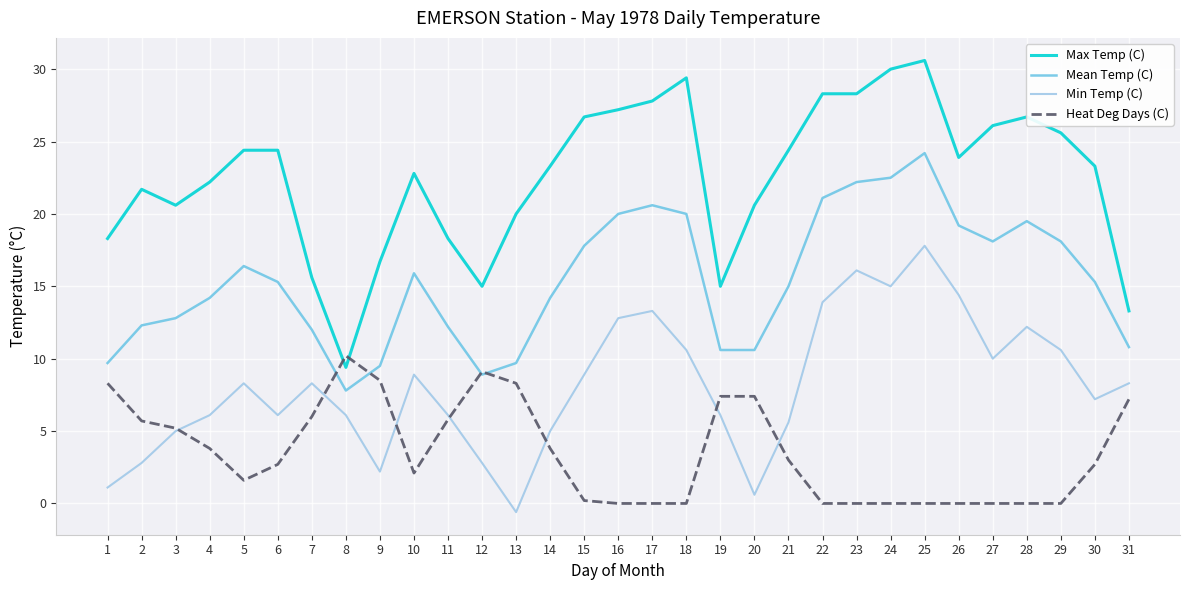

True or false: Min Temp (C) and Heat Deg Days (C) intersect in this chart.

True